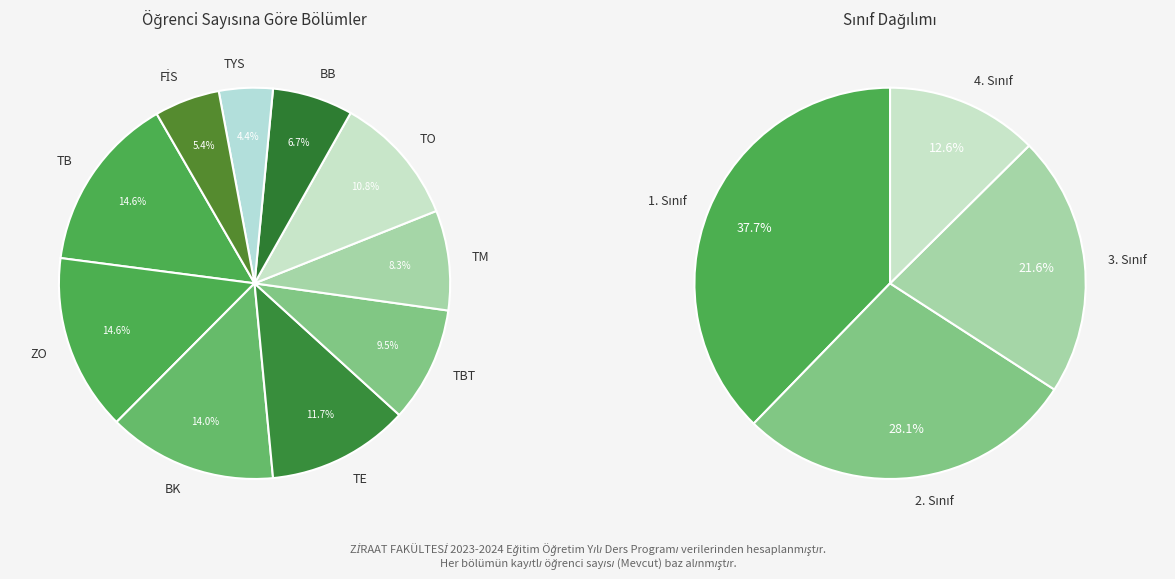

What percentage is the TB slice, to the nearest percent?

15%